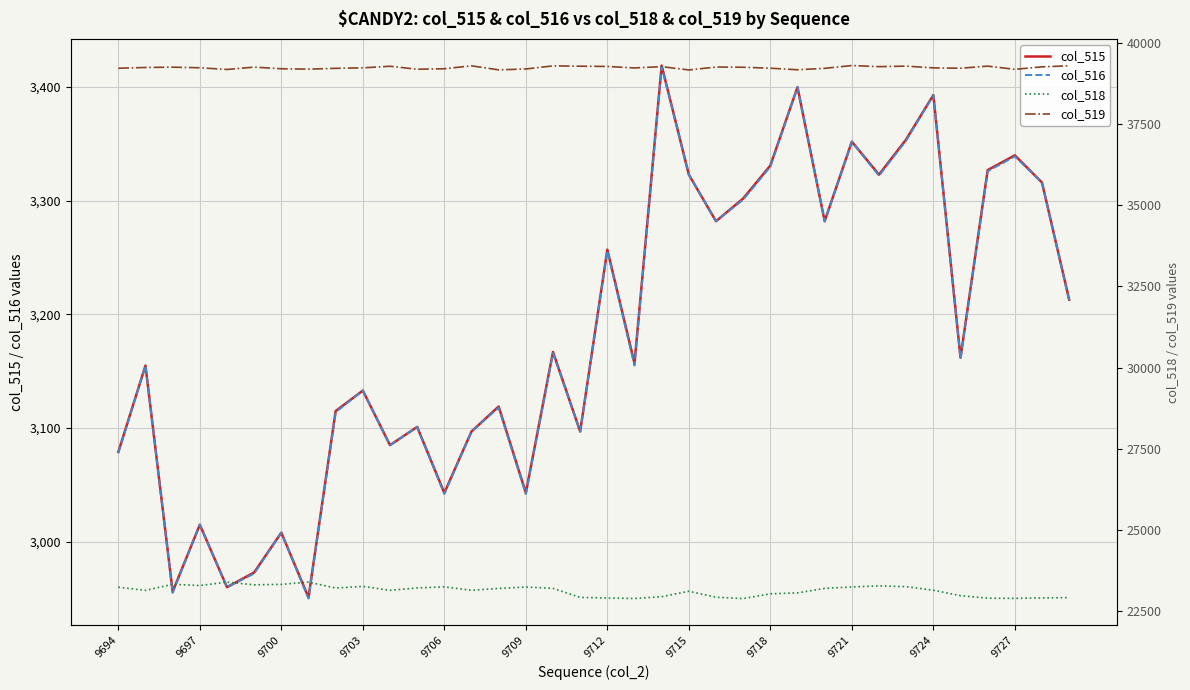

What is the value of the col_515 point at the 33rd from the left?

3327